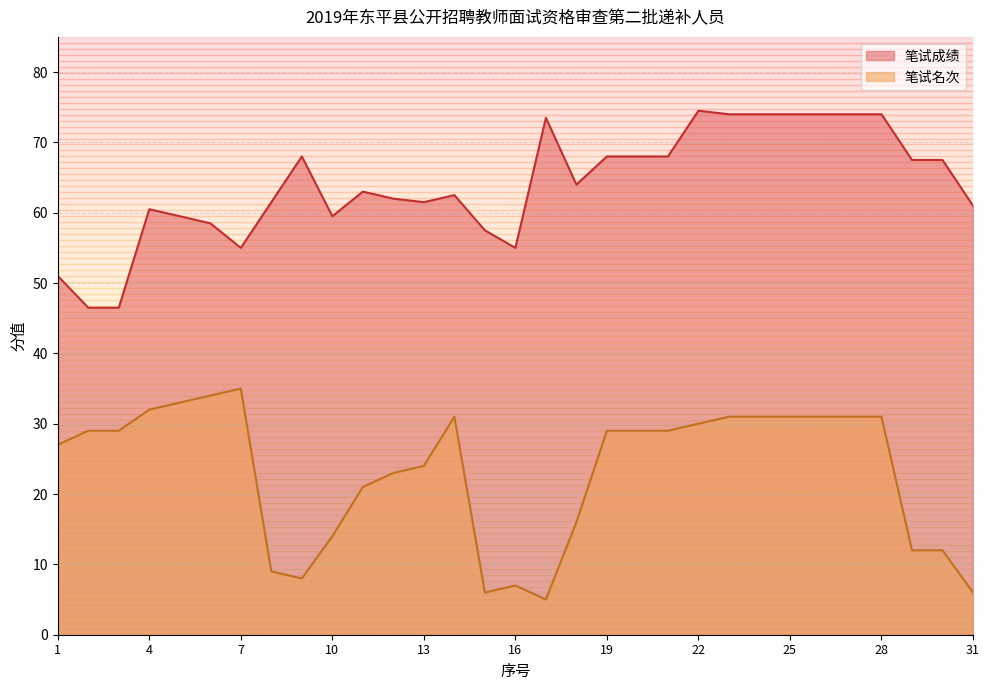

What is the lowest value of the 笔试成绩 series?

46.5